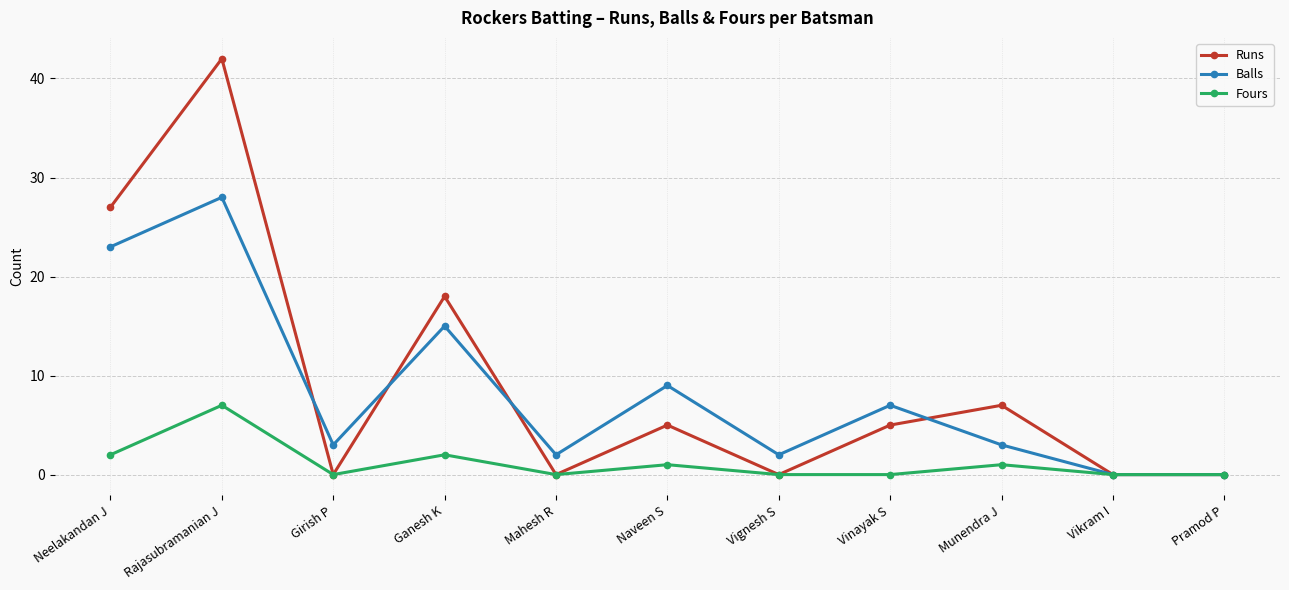

What is the value of the Fours point at the 4th from the left?

2